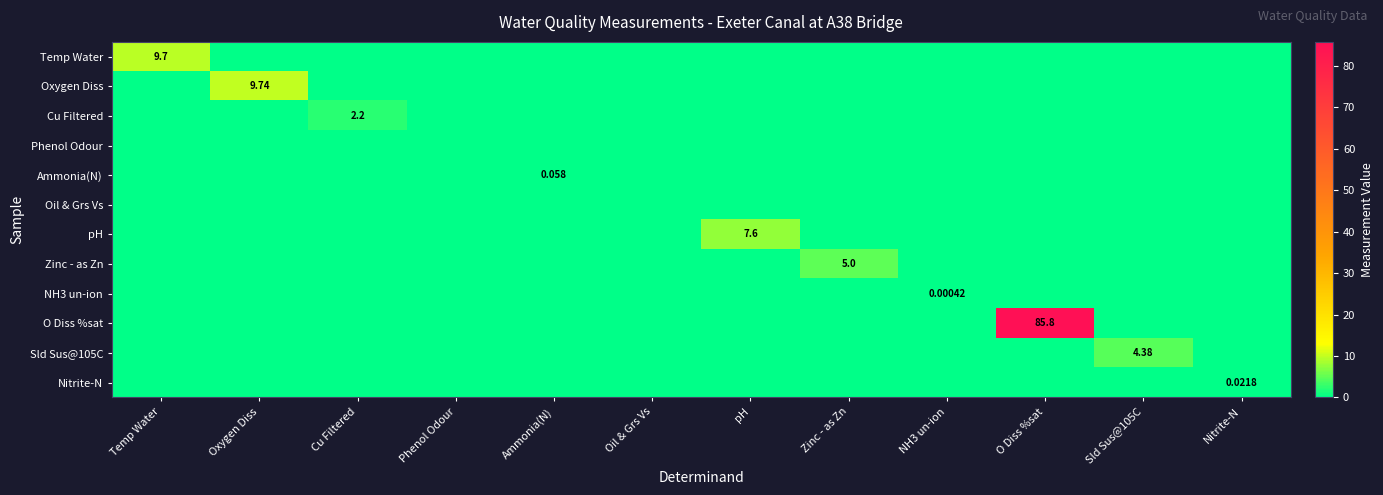

At how many categories does at least one series exceed 40?

1